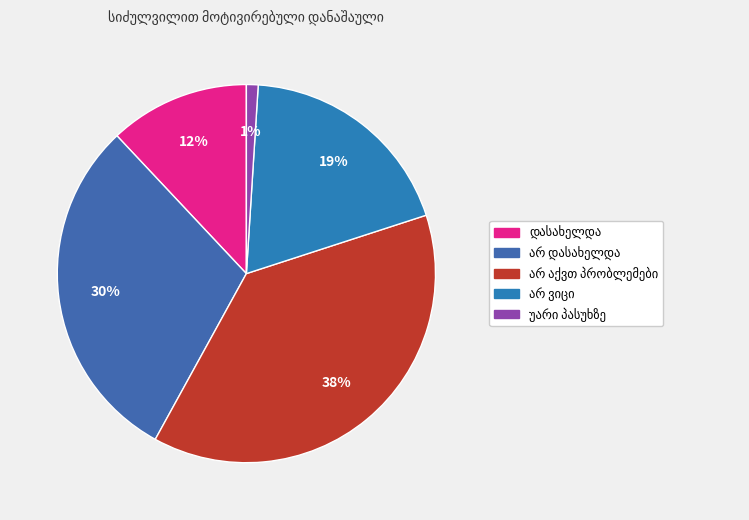

How many segments does this pie chart have?

5